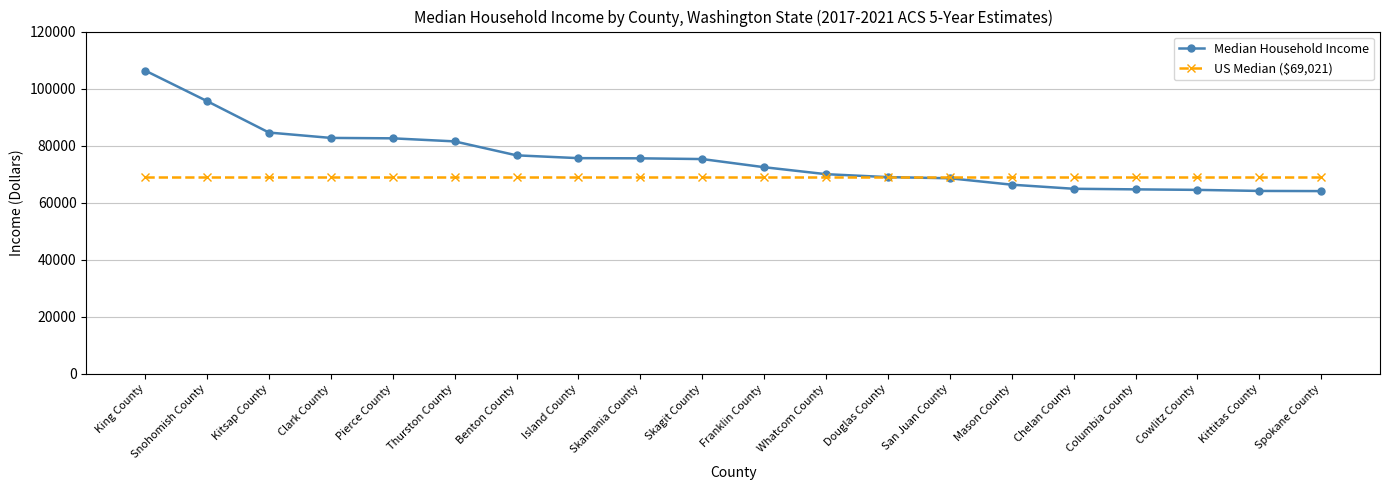

At which label does Median Household Income first exceed 75308?

King County